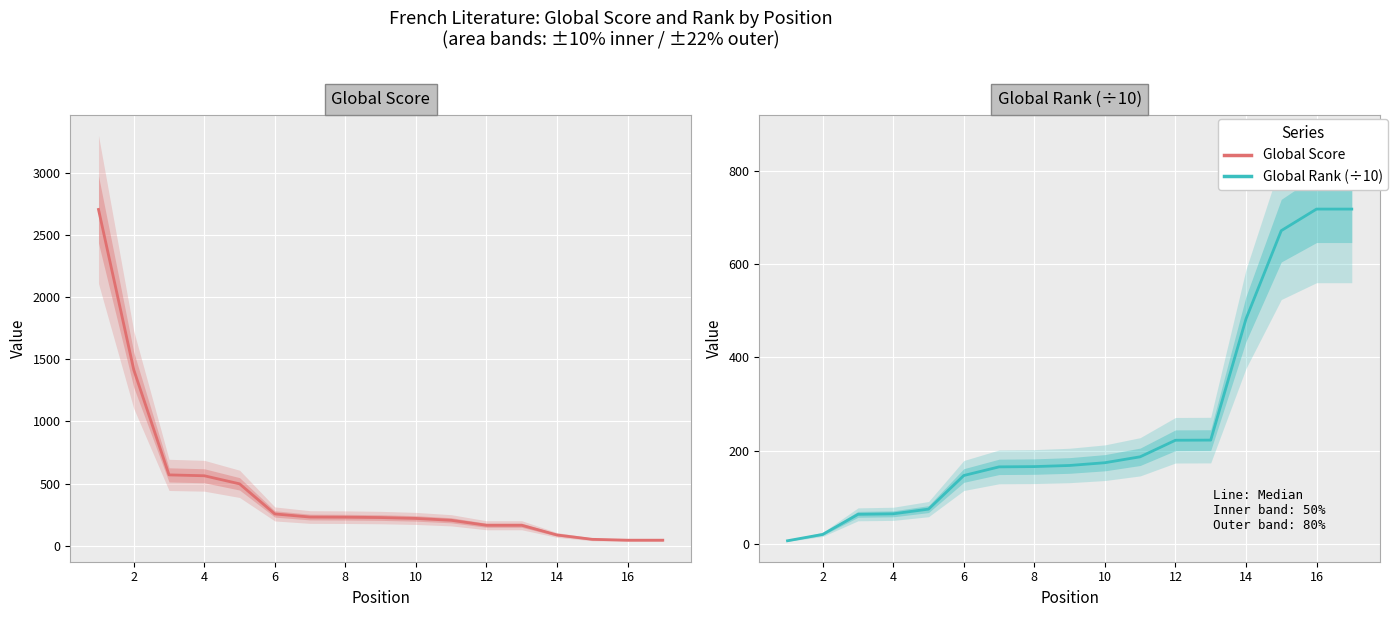

At how many categories does at least one series exceed 938?

2